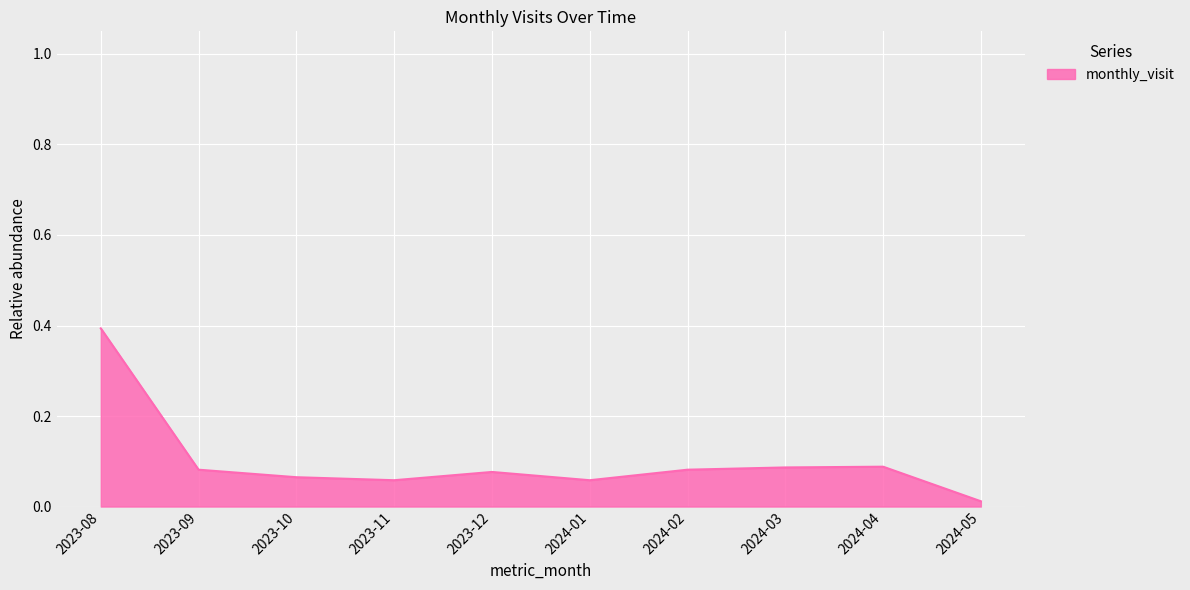

Which has a higher value, 2024-03 or 2023-11?

2024-03